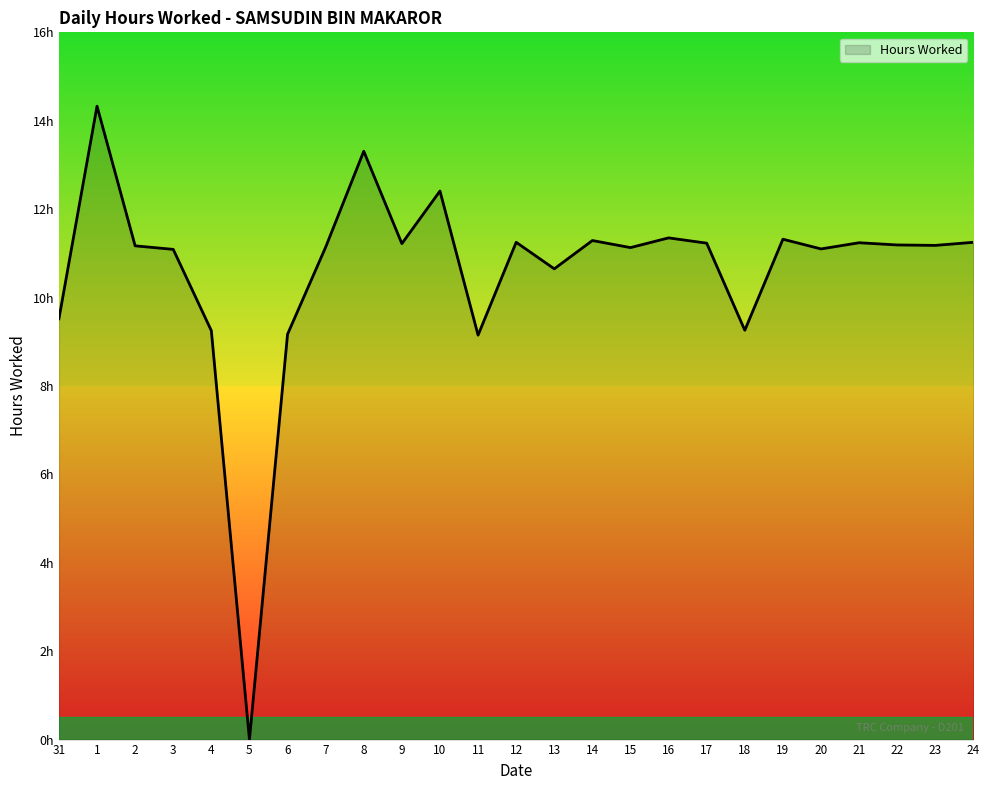

Rank the categories by value from highest to lowest.

1, 8, 10, 16, 19, 14, 12, 24, 21, 17, 9, 22, 23, 2, 7, 15, 20, 3, 13, 31, 18, 4, 6, 11, 5